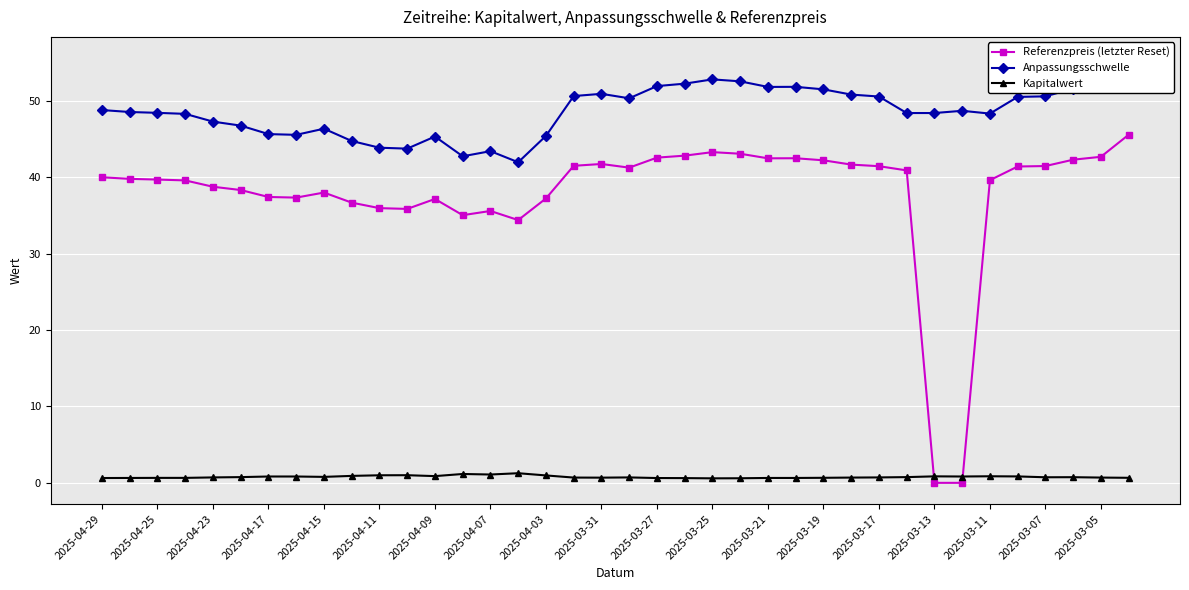

Is this an area chart (filled region under the line)?

No